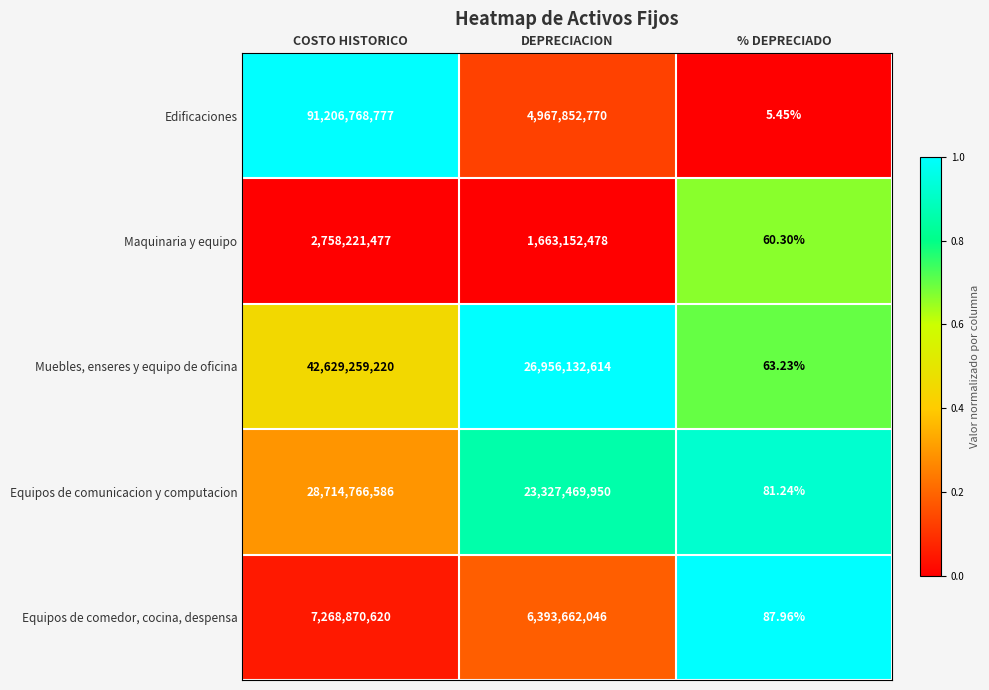

Which series changed the most between COSTO HISTORICO and % DEPRECIADO?

Edificaciones